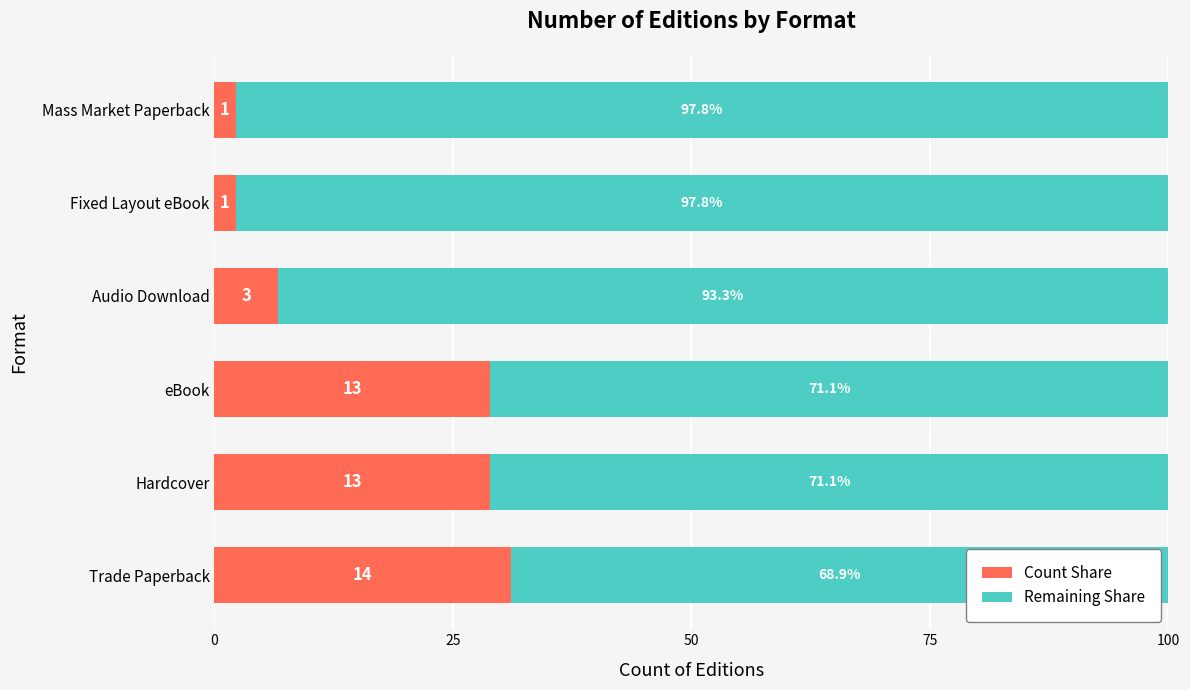

At which label does Count Share reach its peak?

Trade Paperback